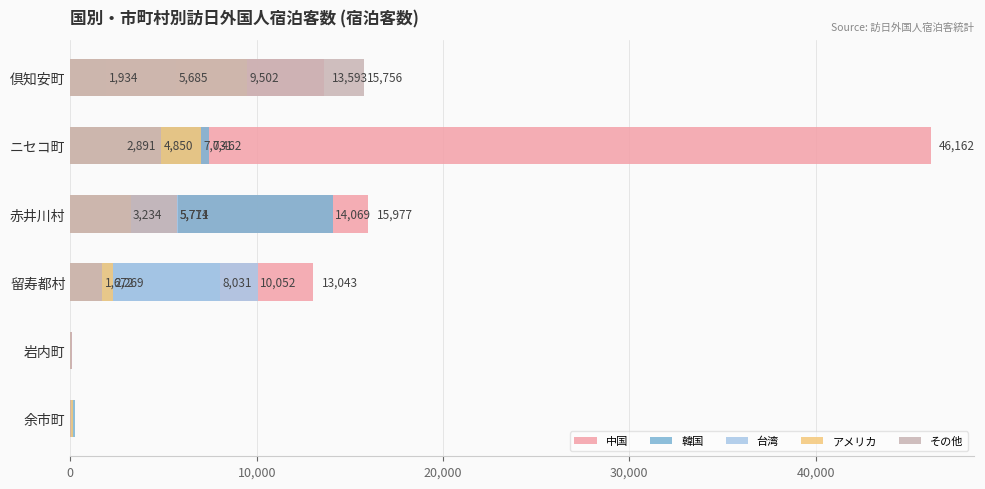

What is the difference between the maximum and second lowest values in the 韓国 series?

13821